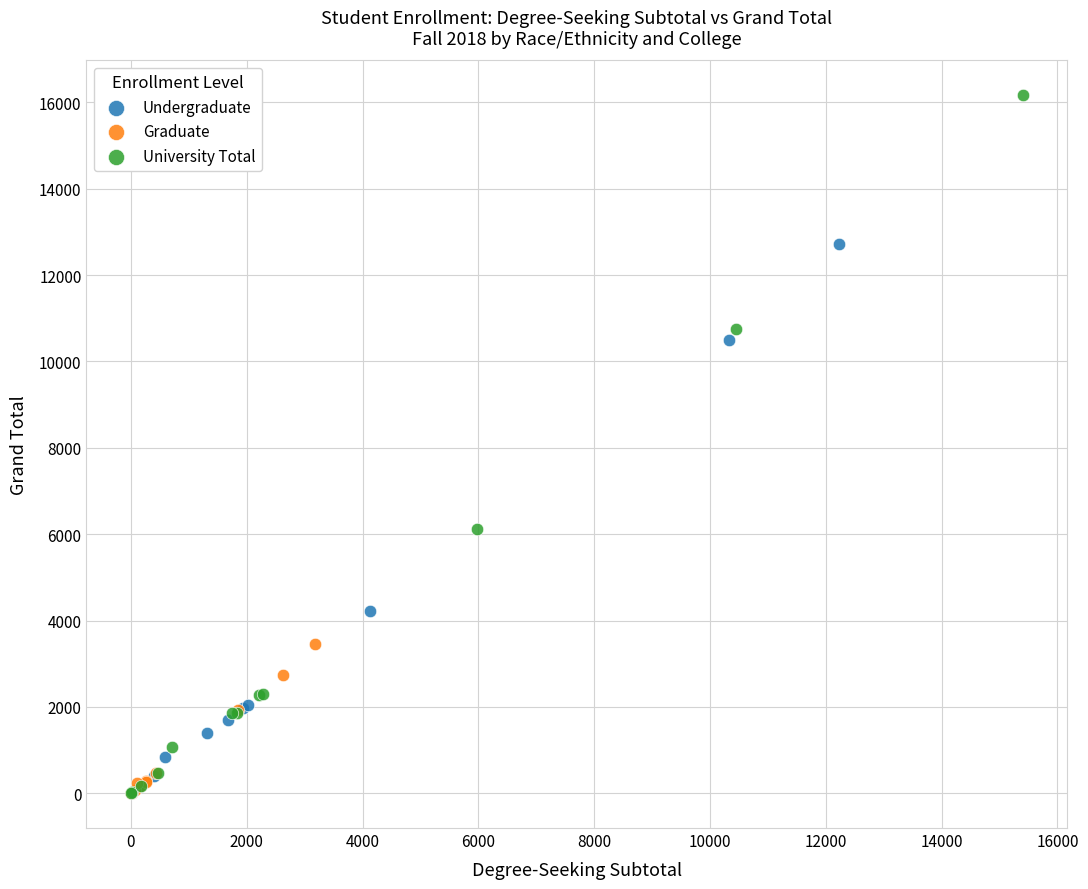

Which series has the widest spread of Y values?

University Total